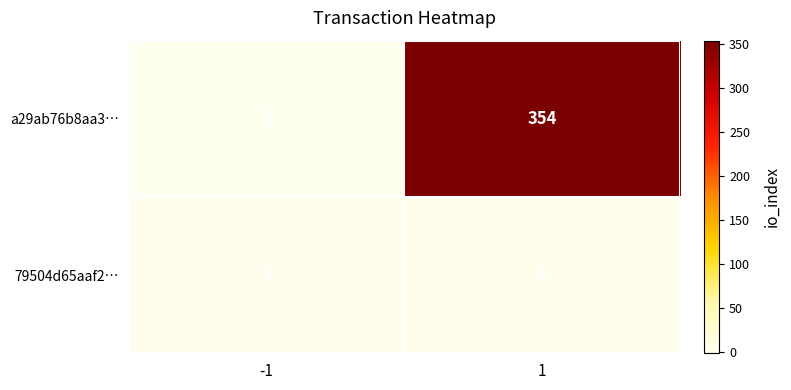

List the series in order of their peak value, highest first.

a29ab76b8aa3…, 79504d65aaf2…